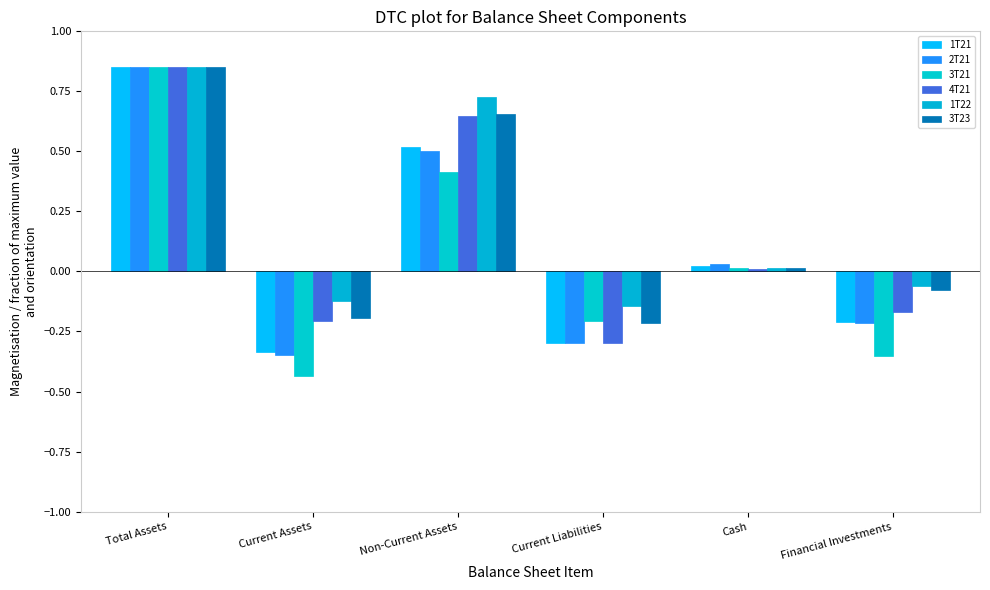

Which label corresponds to the smallest value in the chart?

Current Assets